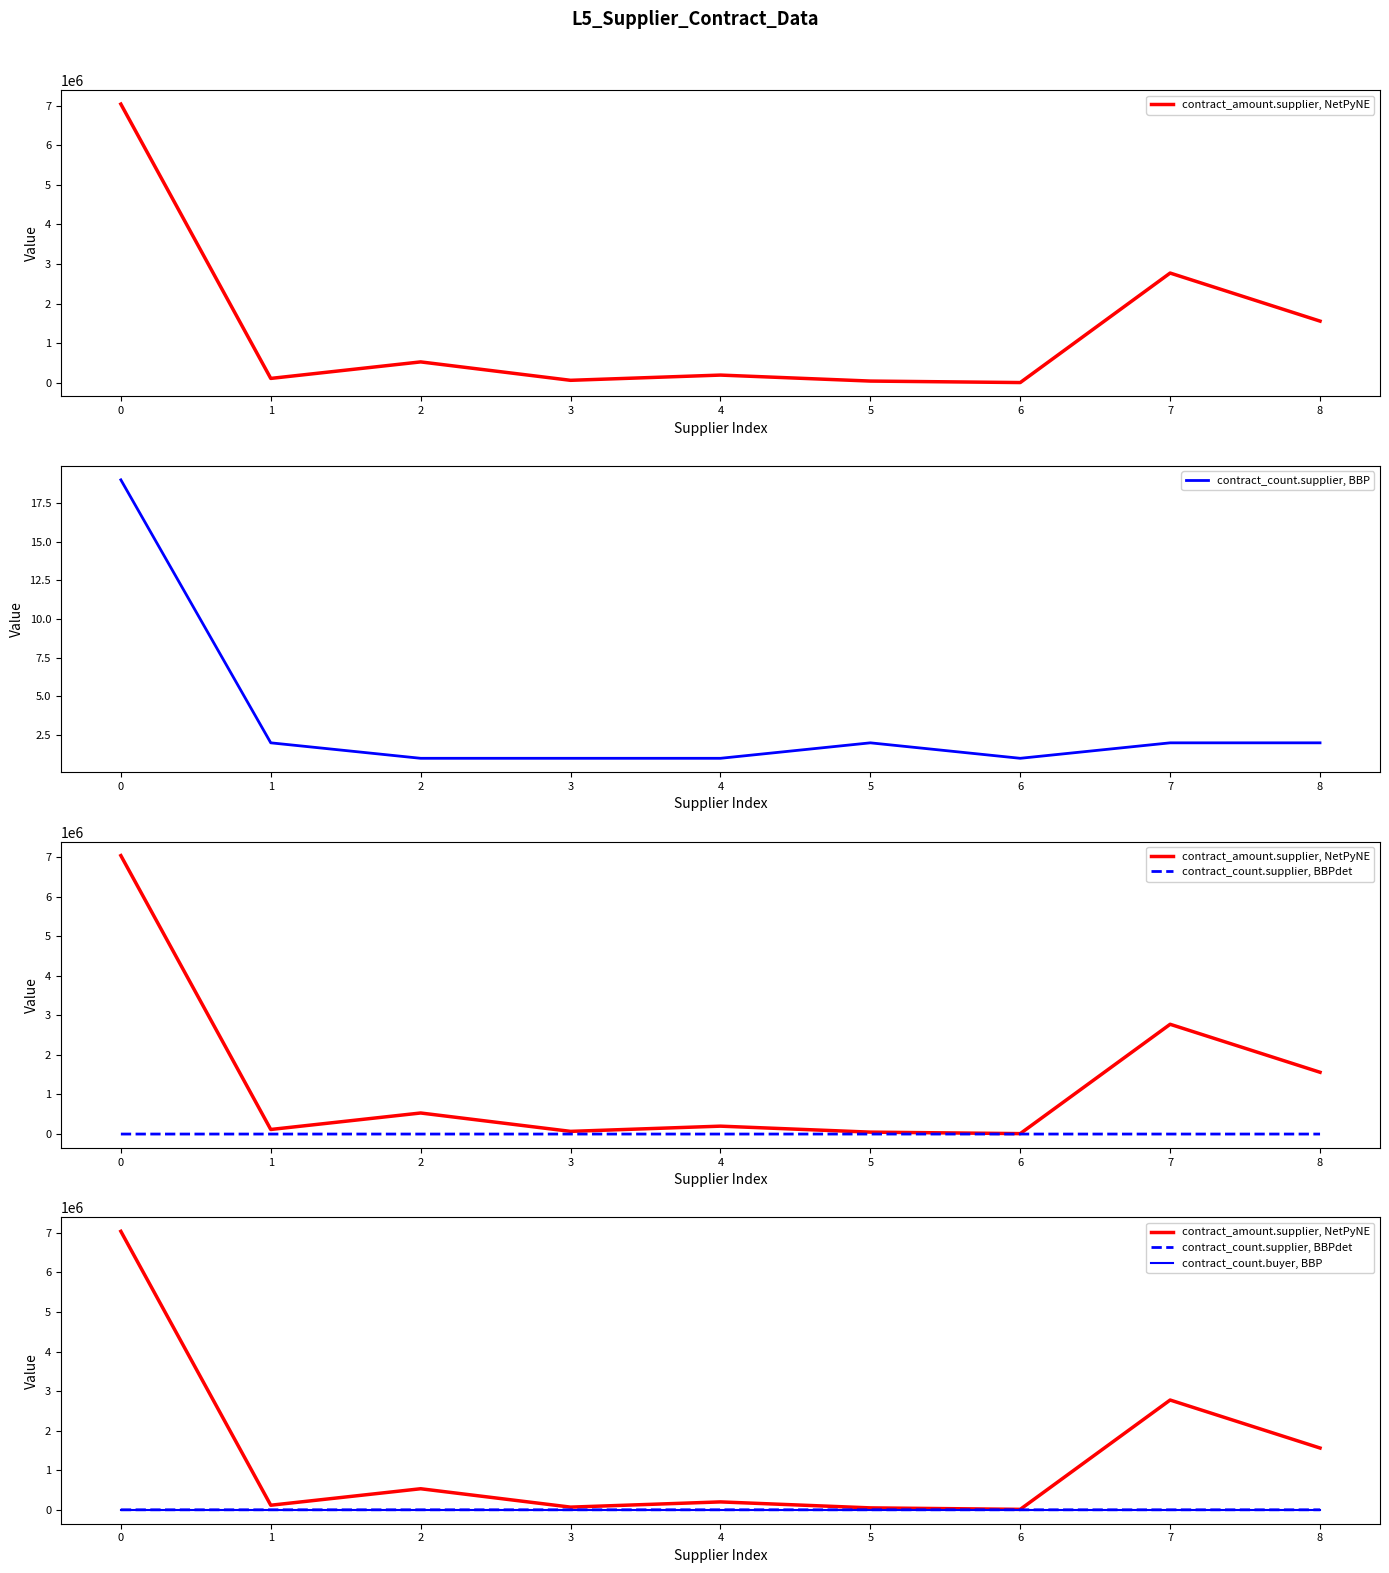

Does the chart have visible grid lines?

No